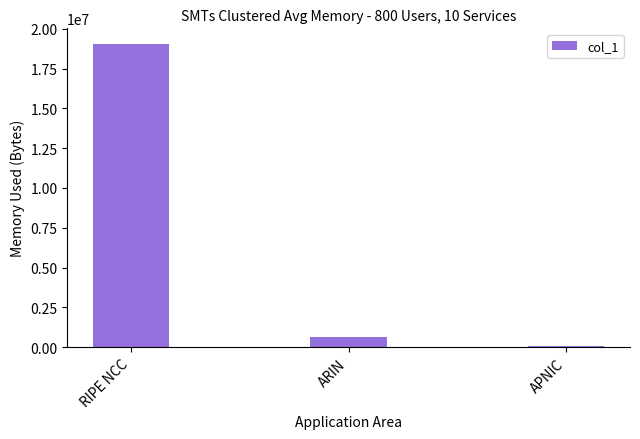

True or false: the data shows 26076076 at RIPE NCC.

False